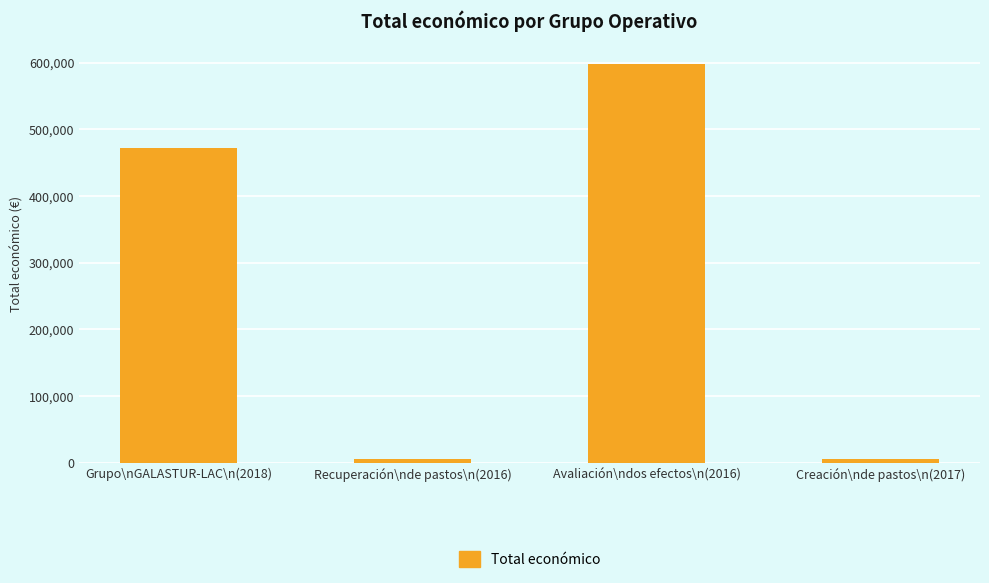

What is the ratio of the value at Grupo\nGALASTUR-LAC\n(2018) to the value at Creación\nde pastos\n(2017)?

94.3